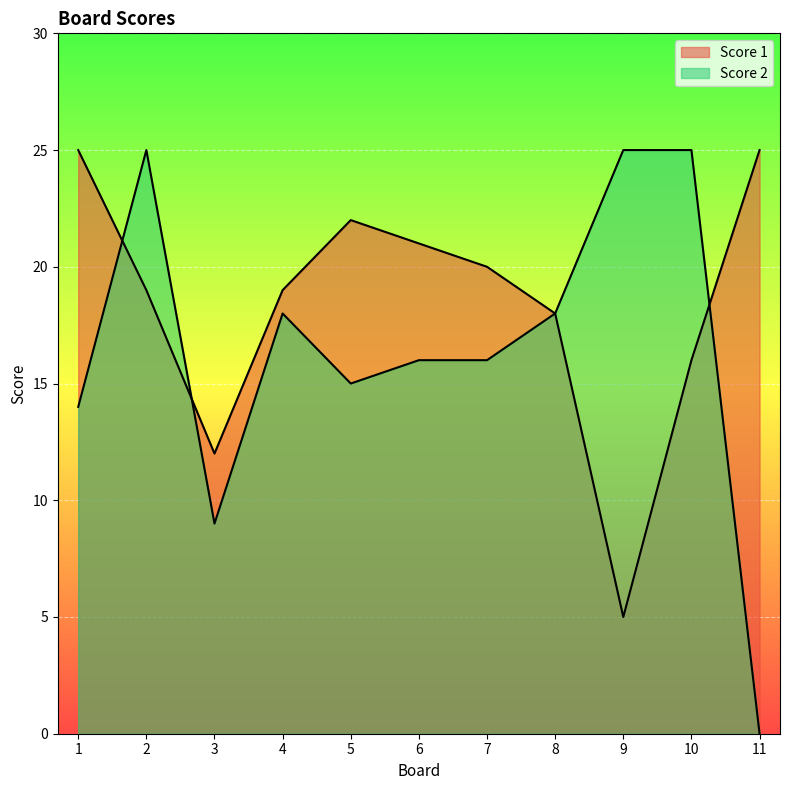

List the labels in order of Score 2 value, smallest first.

11, 3, 1, 5, 6, 7, 4, 8, 2, 9, 10